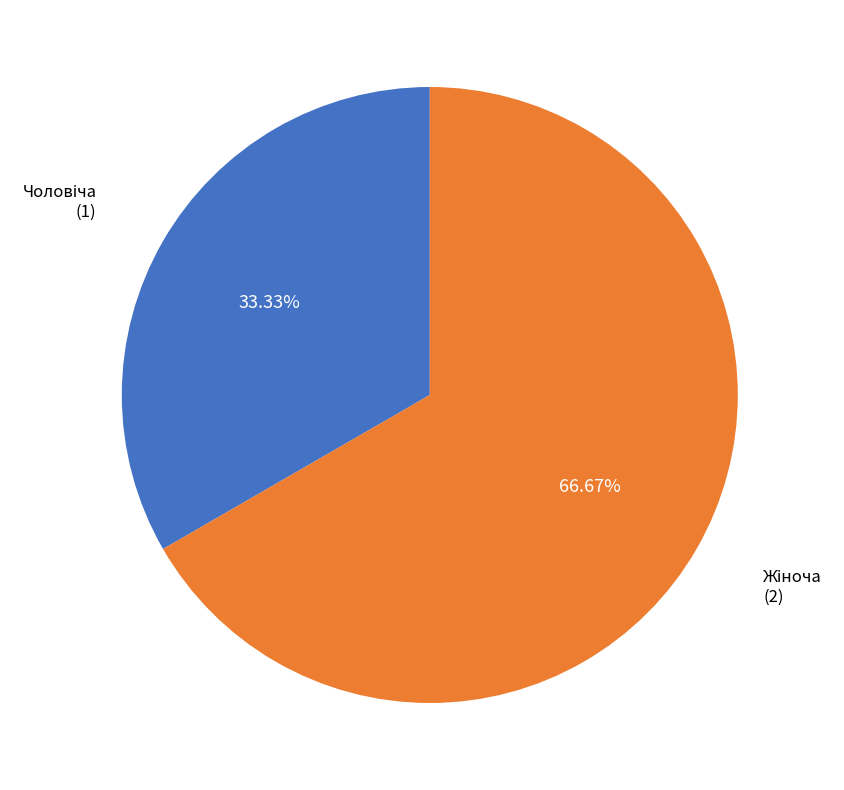

Is there any slice that represents more than half of the pie?

Yes